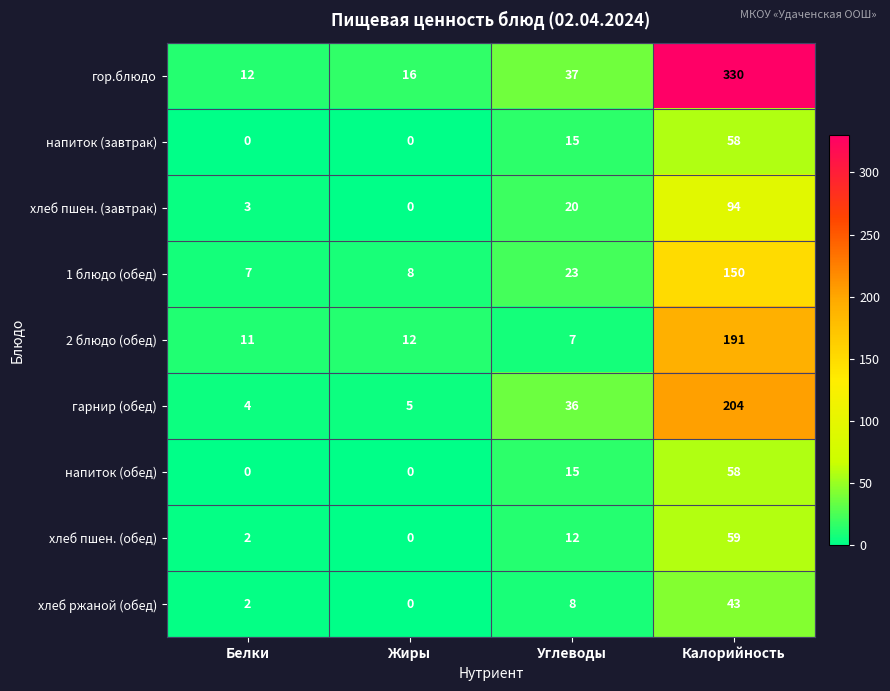

What is the greatest value displayed?

330